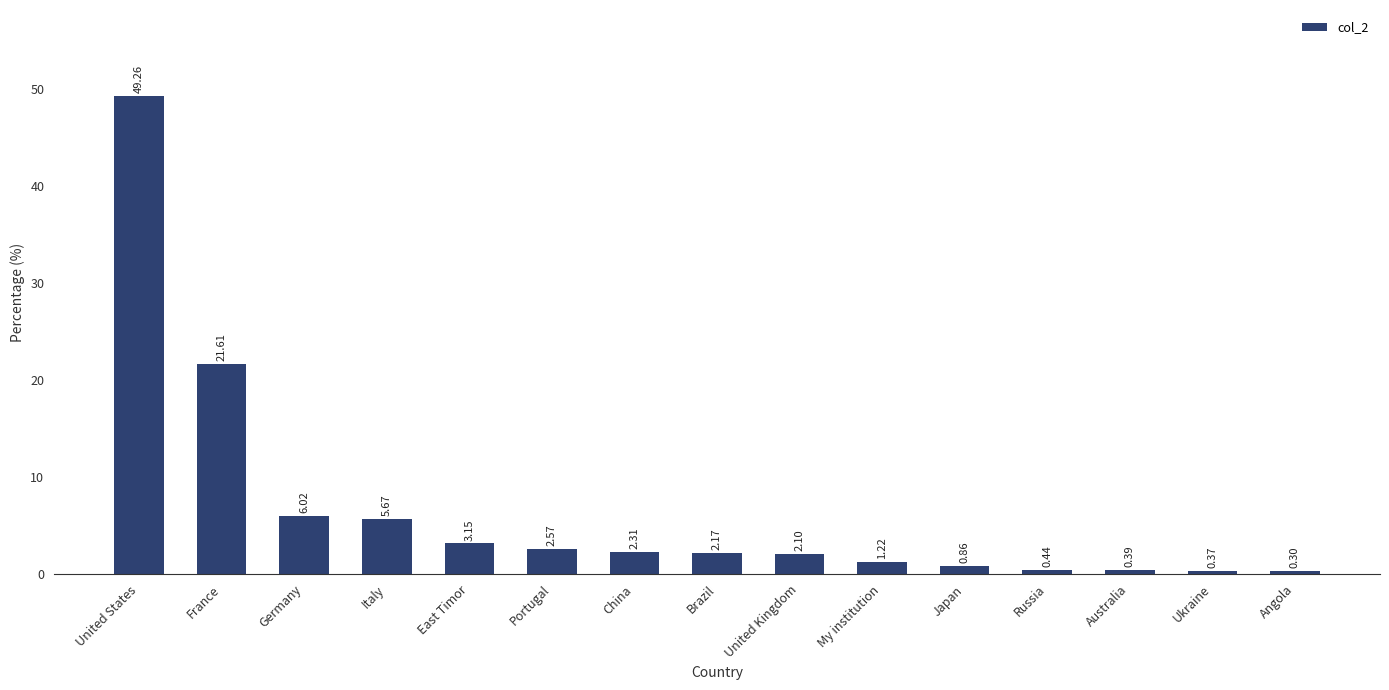

Does the chart contain any negative values?

No